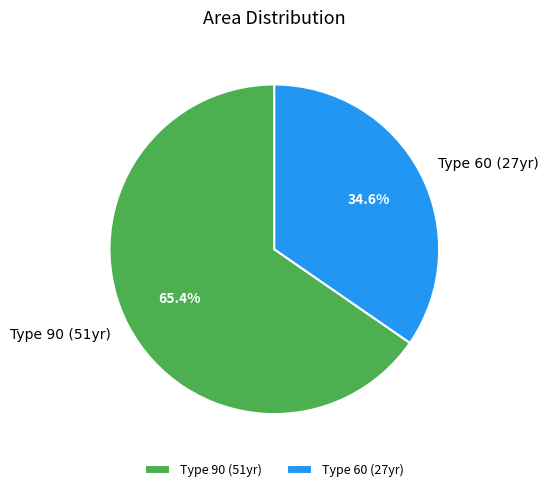

What is the smallest slice in the pie chart?

Type 60 (27yr)